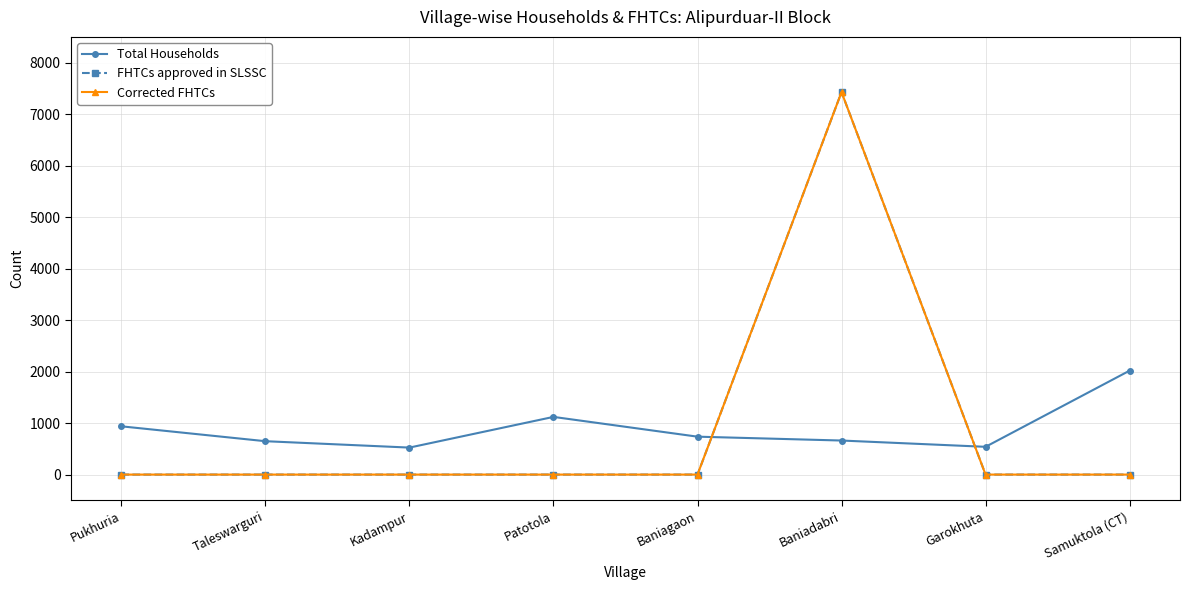

Does the chart have visible grid lines?

Yes